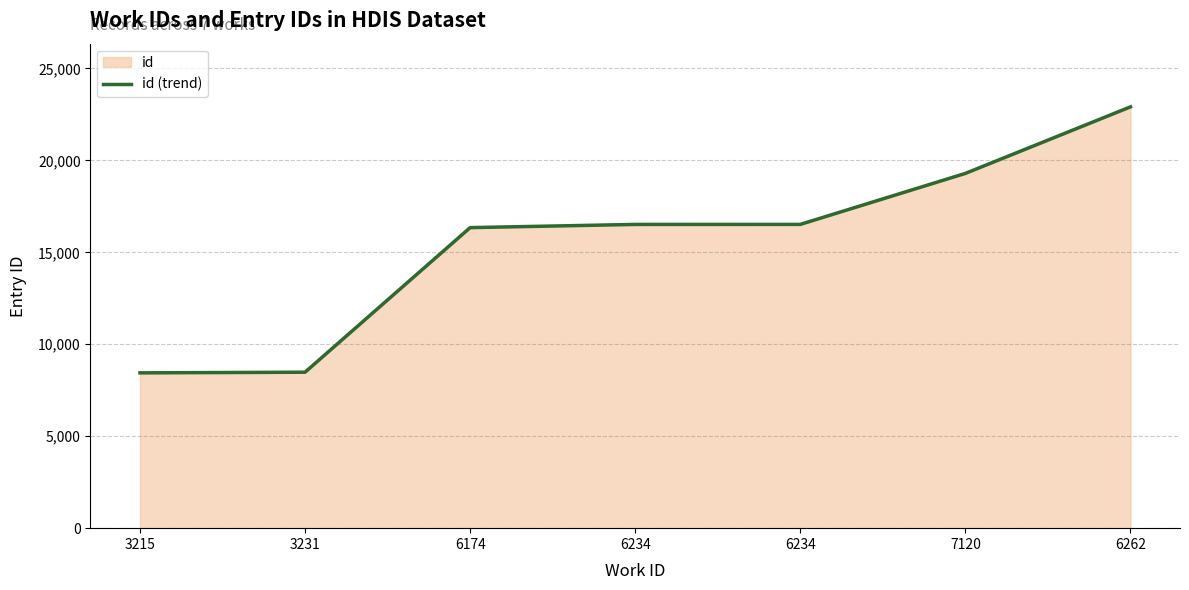

What is the greatest value displayed?

22910